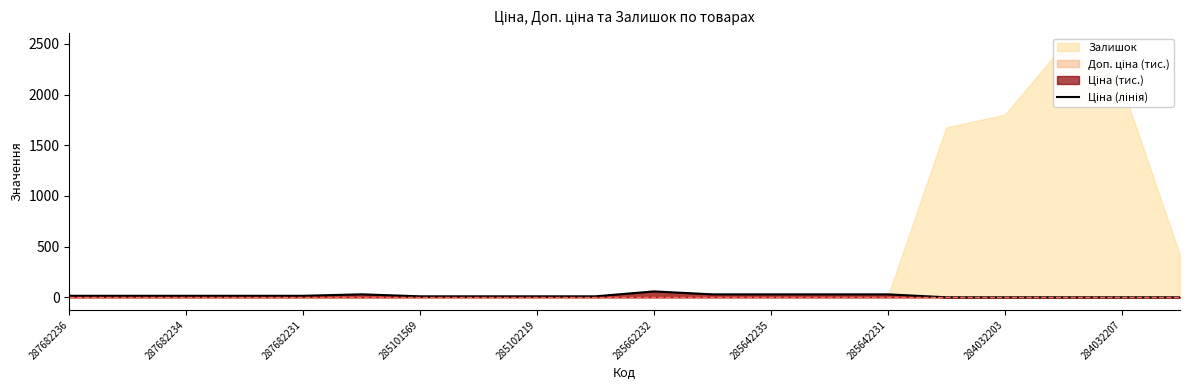

The value at 287682236 is 21.3. True or false?

False